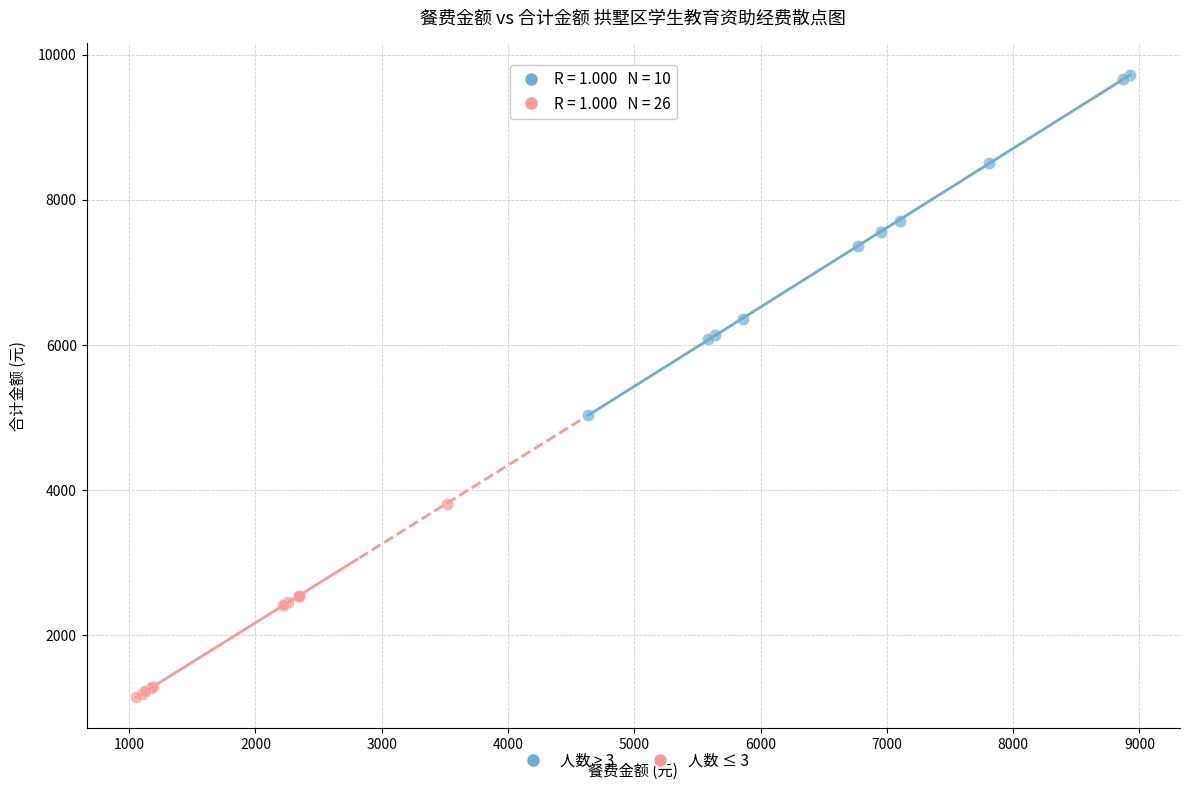

Which series has the largest Y range (max minus min)?

人数 > 3